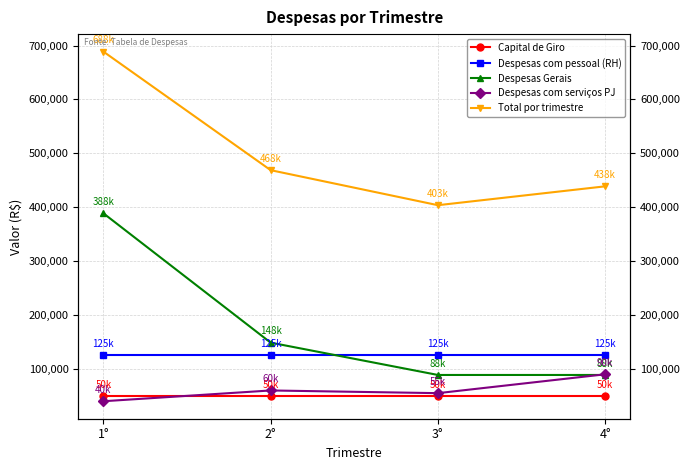

What are all the series names shown in the legend?

Capital de Giro, Despesas com pessoal (RH), Despesas Gerais, Despesas com serviços PJ, Total por trimestre